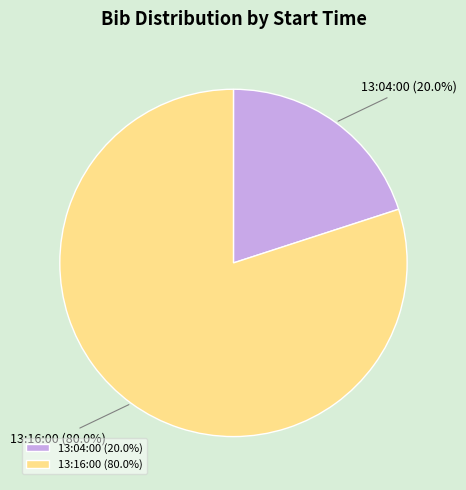

Which slice represents more than half of the pie?

13:16:00